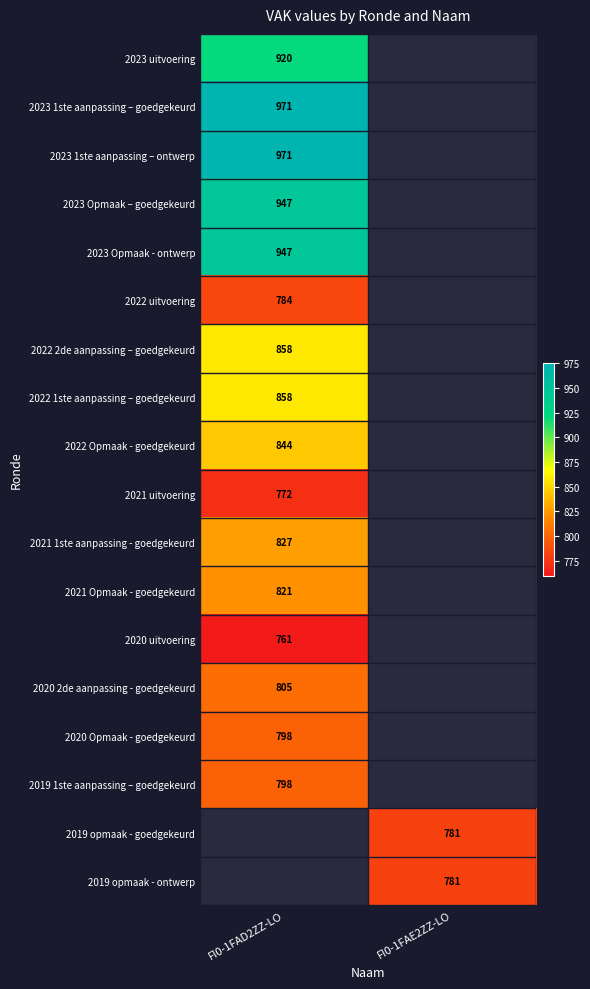

Is it true that 2023 1ste aanpassing – ontwerp equals 1417 at FI0-1FAD2ZZ-LO?

False